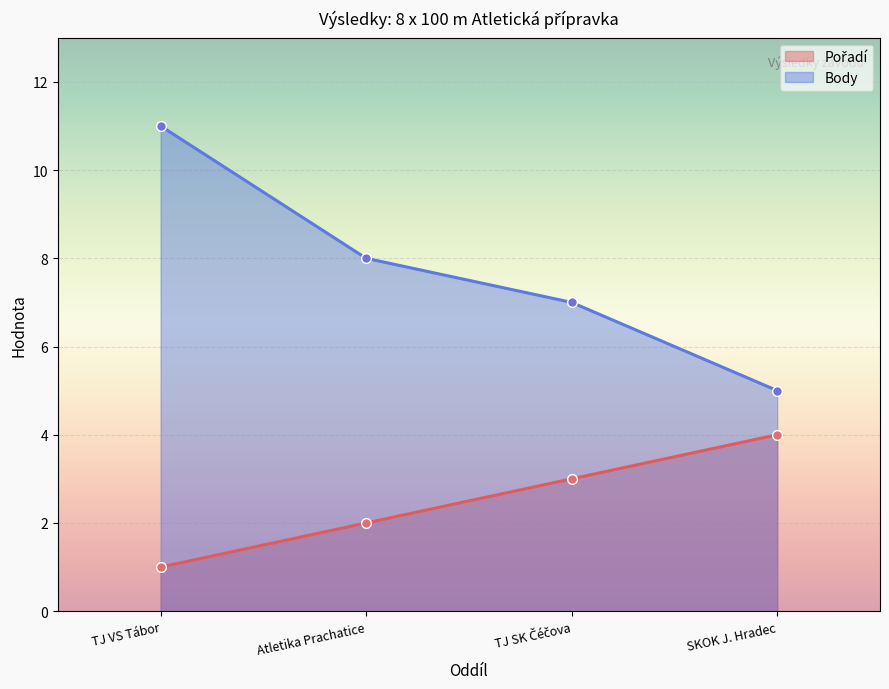

How many lines are shown in the chart?

2